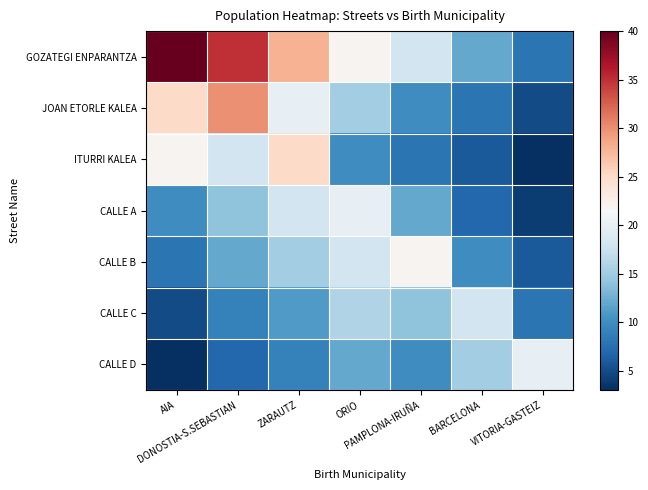

Which category has the highest value across all series?

AIA